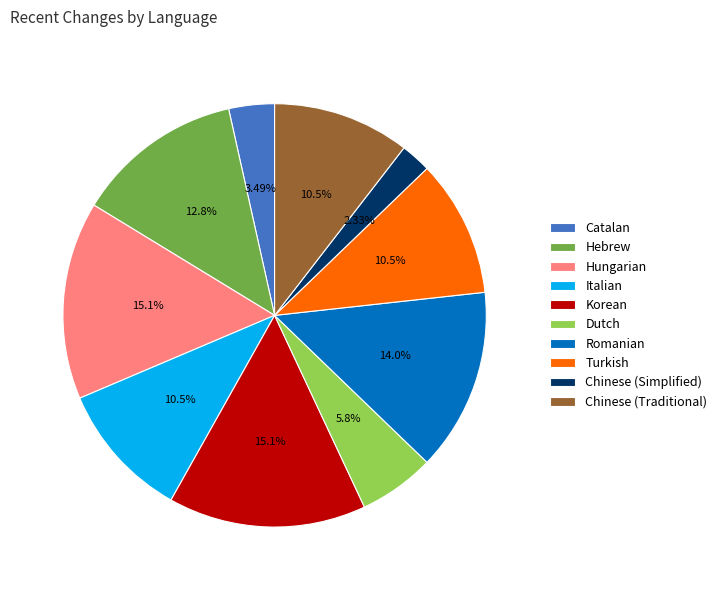

Do Hebrew and Italian together represent more than half of the pie?

No